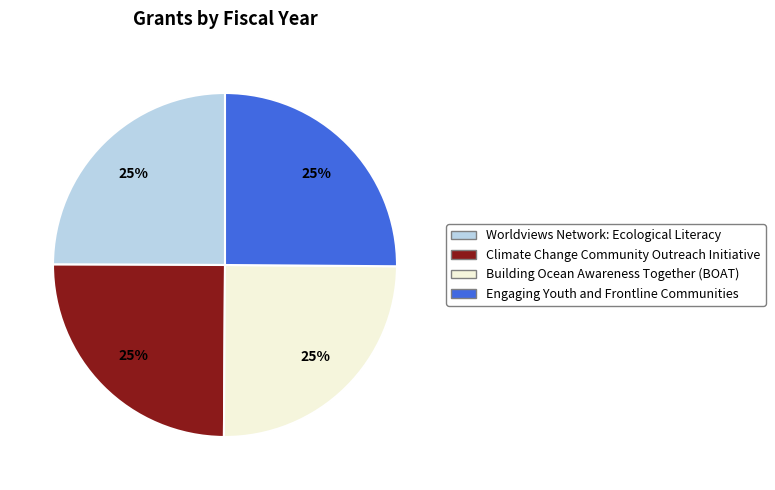

How many slices are in this pie chart?

4